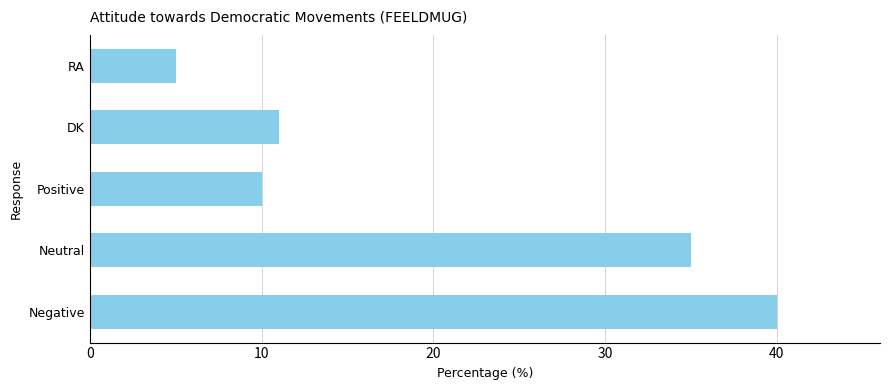

Reading top to bottom, list all the values displayed in this chart.

5	11	10	35	40